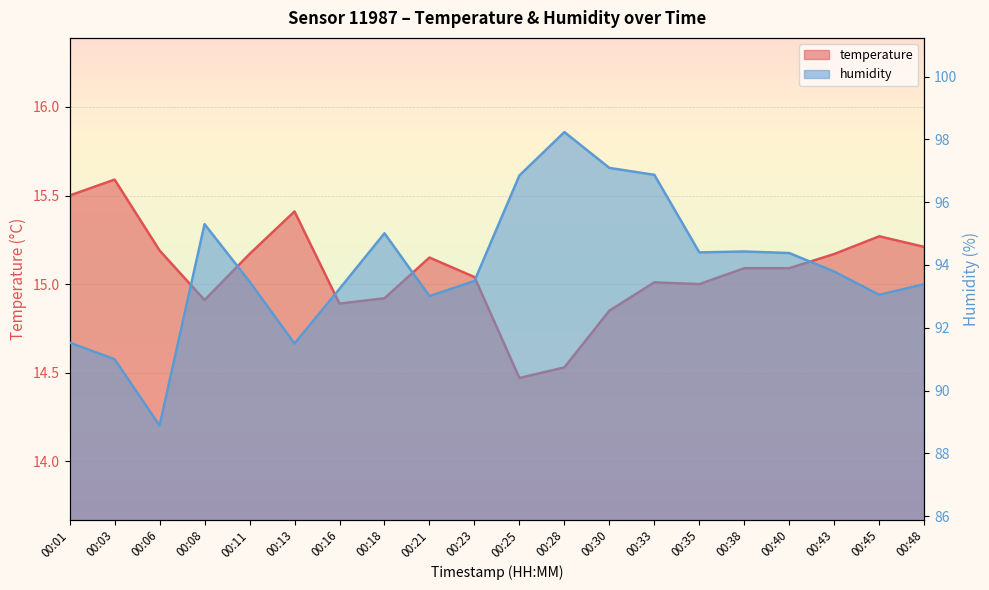

What is the sum of all humidity values?

1878.9